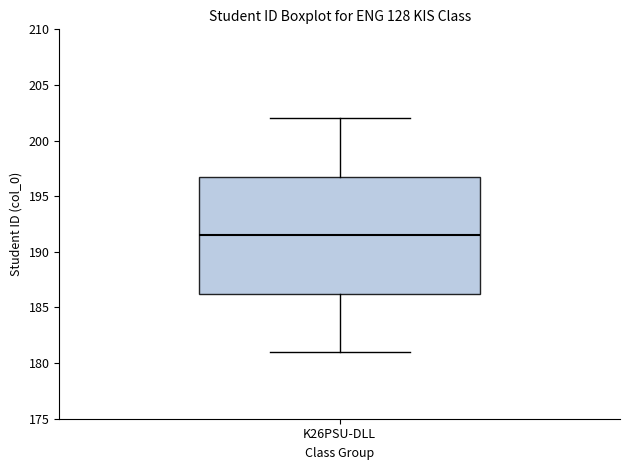

Where does the lower whisker of the box for K26PSU-DLL end on the y-axis? The values are not printed on the chart, so give them approximately, as read against the axis.

181.0